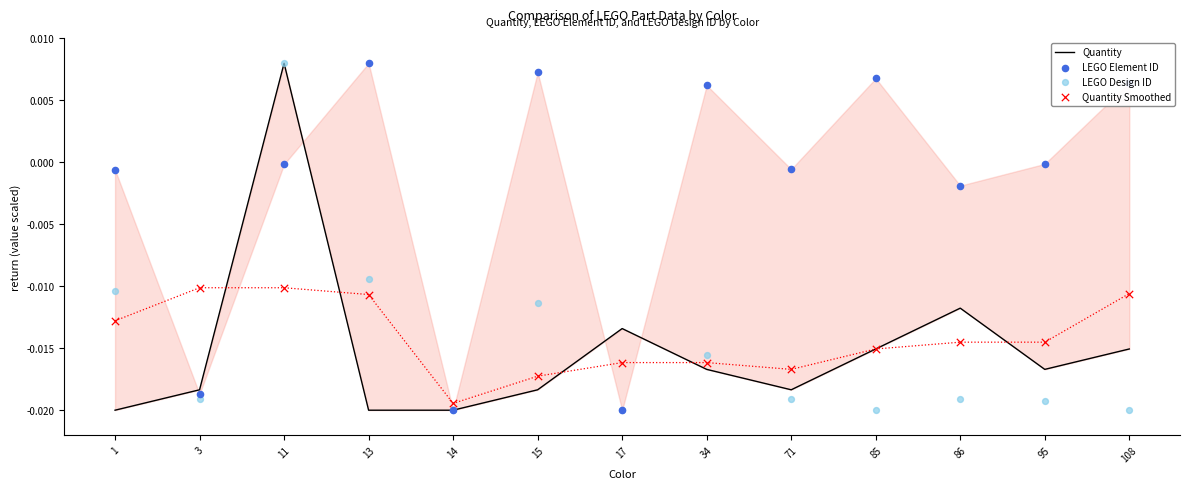

Which series reaches the maximum Y coordinate?

Quantity